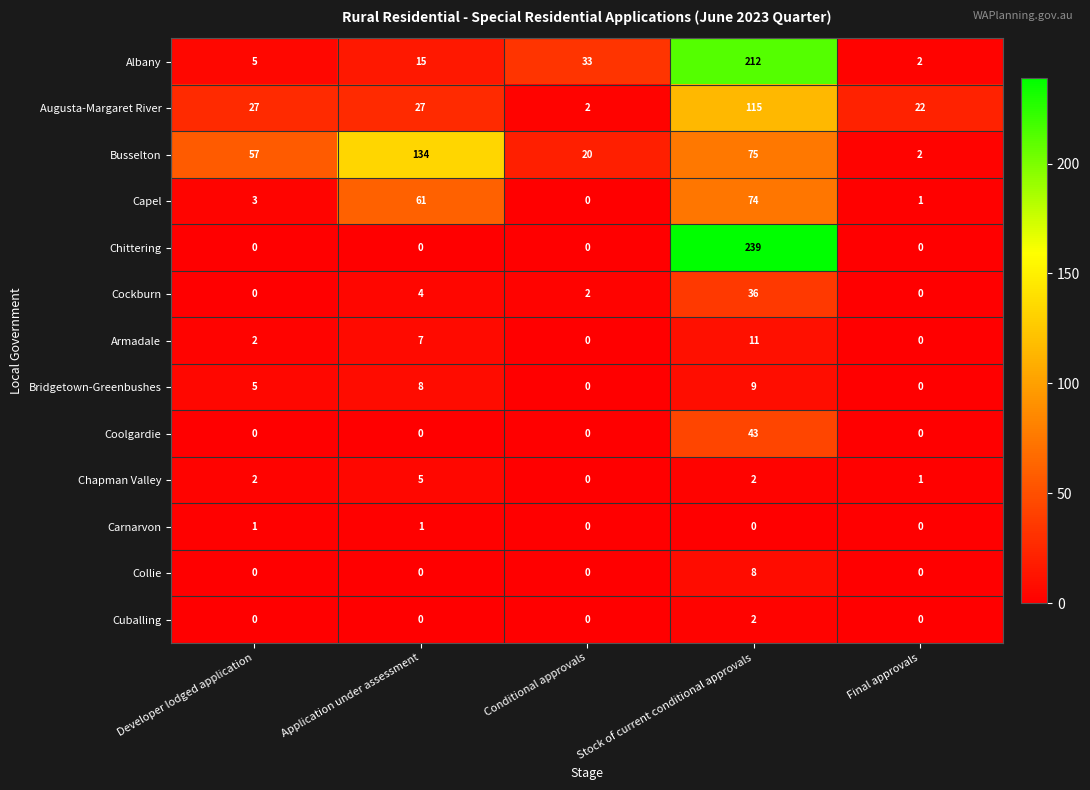

At how many categories does at least one series exceed 92?

2